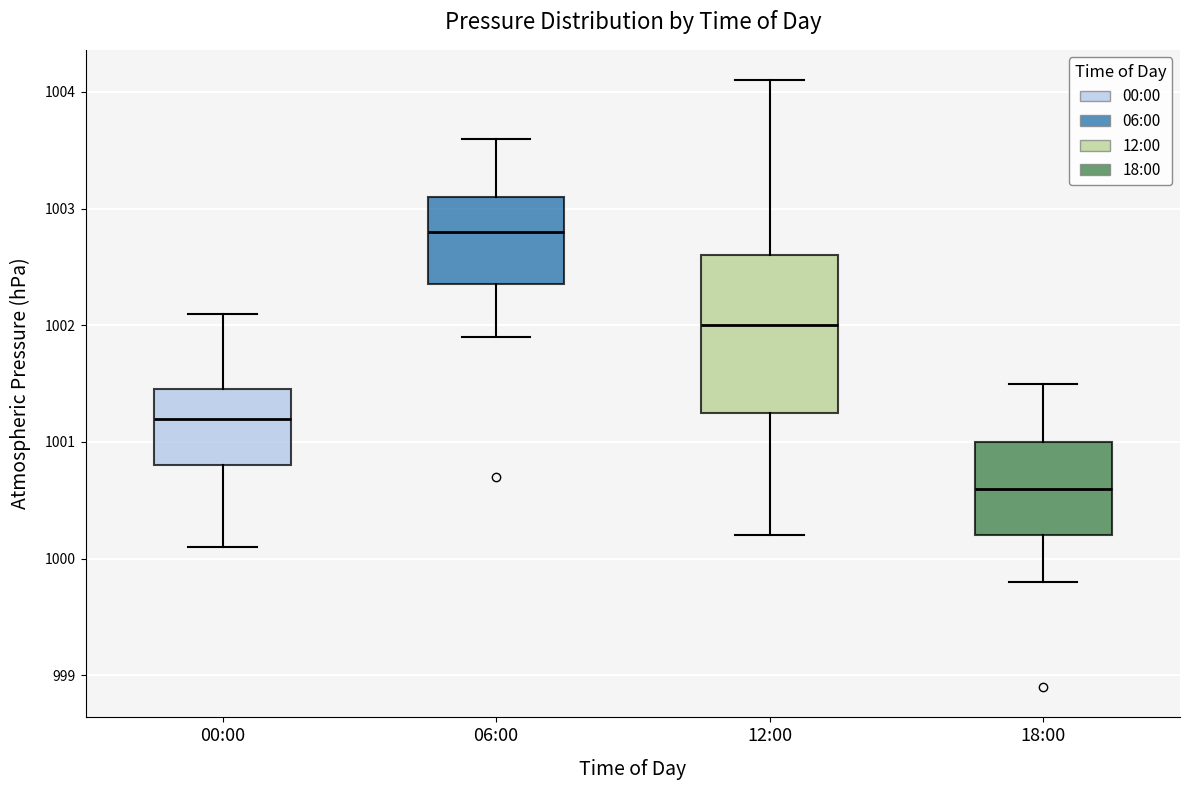

Which box has the highest median line?

06:00